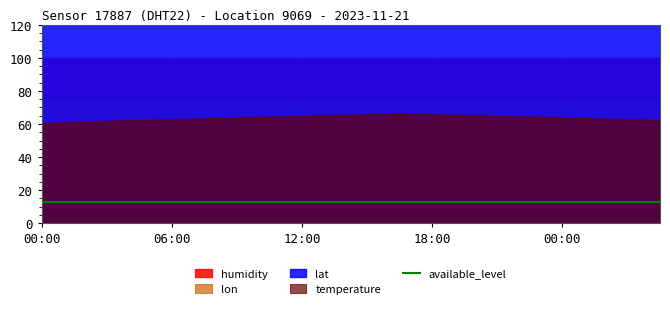

What is the sum of all humidity values?

1998.0